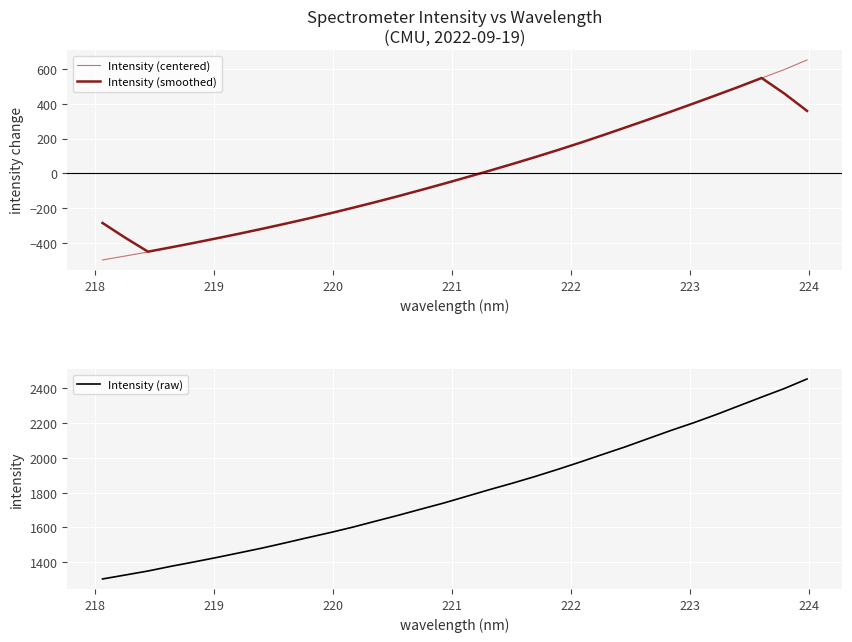

What is the sum of all Intensity (smoothed) values?

-86.1